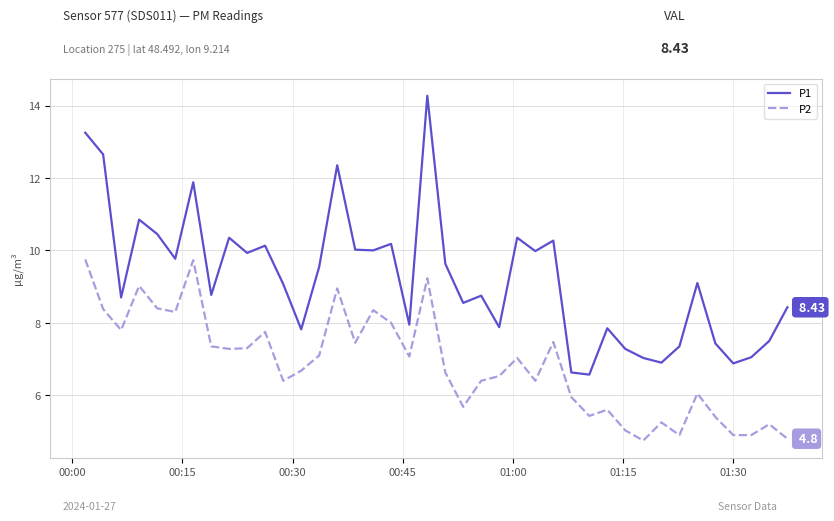

True or false: P1 and P2 intersect in this chart.

False